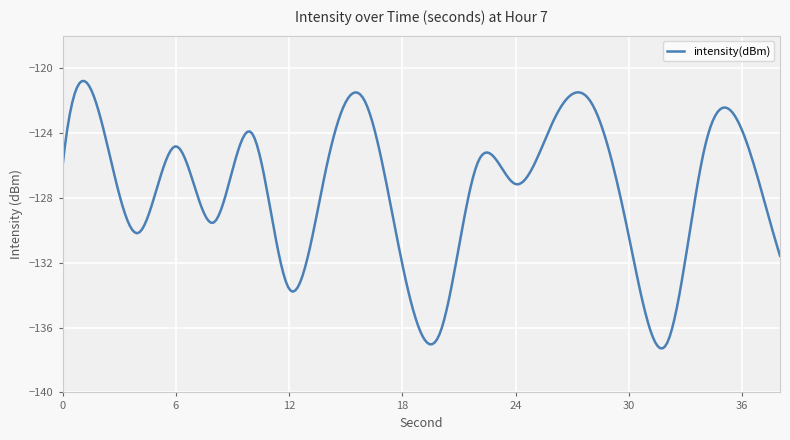

What is the smallest value displayed?

-137.3